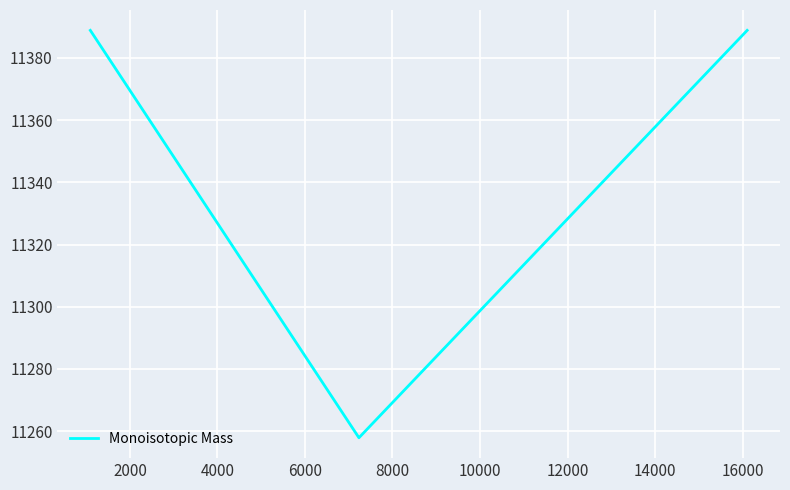

What is the average value?

11345.2